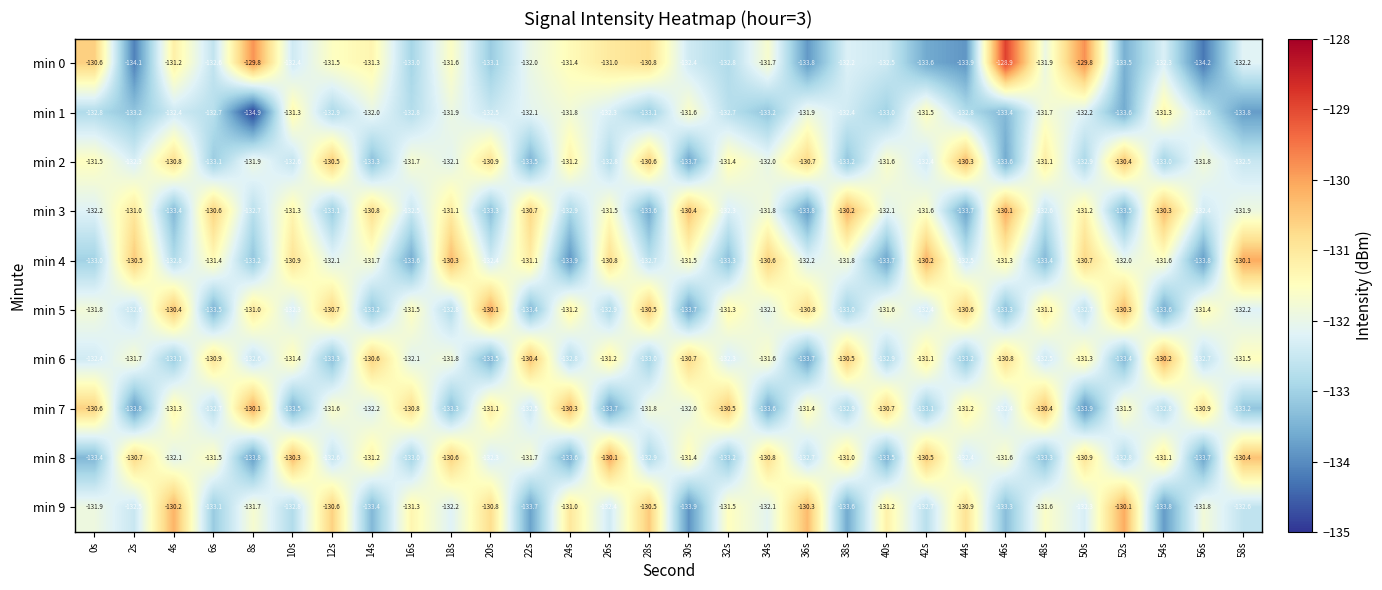

What is the difference between the maximum and second lowest values in the min 1 series?

2.5